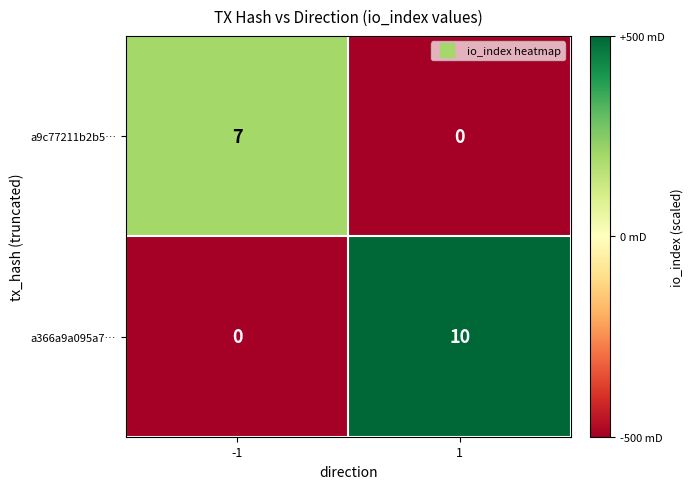

Rank the series by their average value, from lowest to highest.

a9c77211b2b5…, a366a9a095a7…